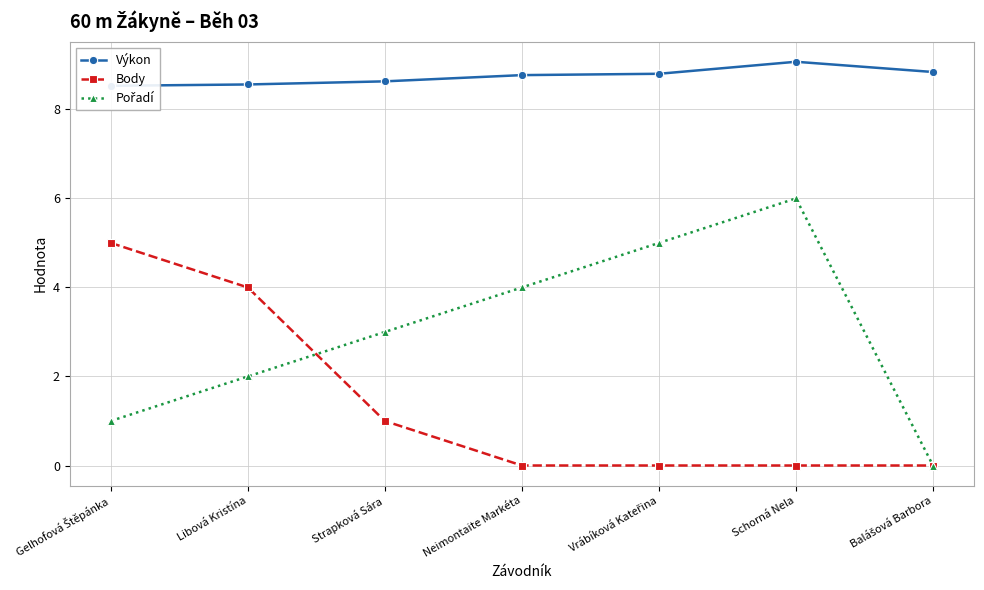

At which label does Body reach its peak?

Gelhofová Štěpánka